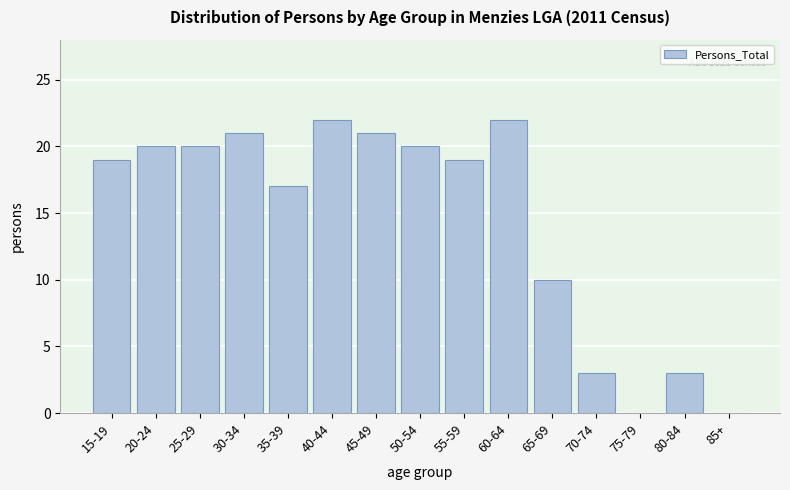

Reading right to left, extract all data points from this chart.

85+=0	80-84=3	75-79=0	70-74=3	65-69=10	60-64=22	55-59=19	50-54=20	45-49=21	40-44=22	35-39=17	30-34=21	25-29=20	20-24=20	15-19=19